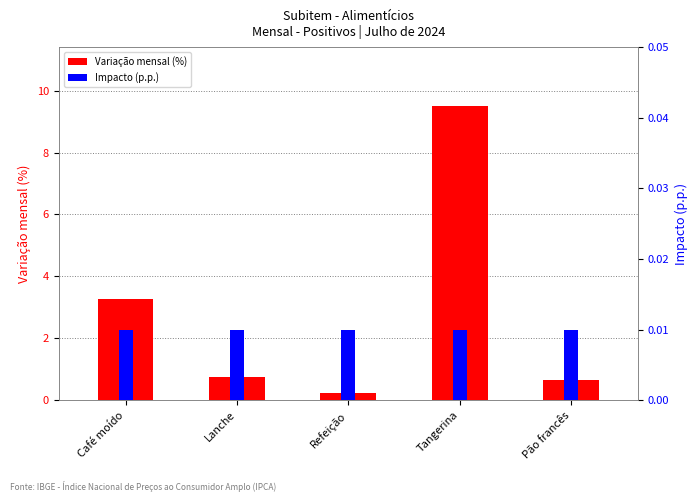

What is the total value across all series at Tangerina?

9.5